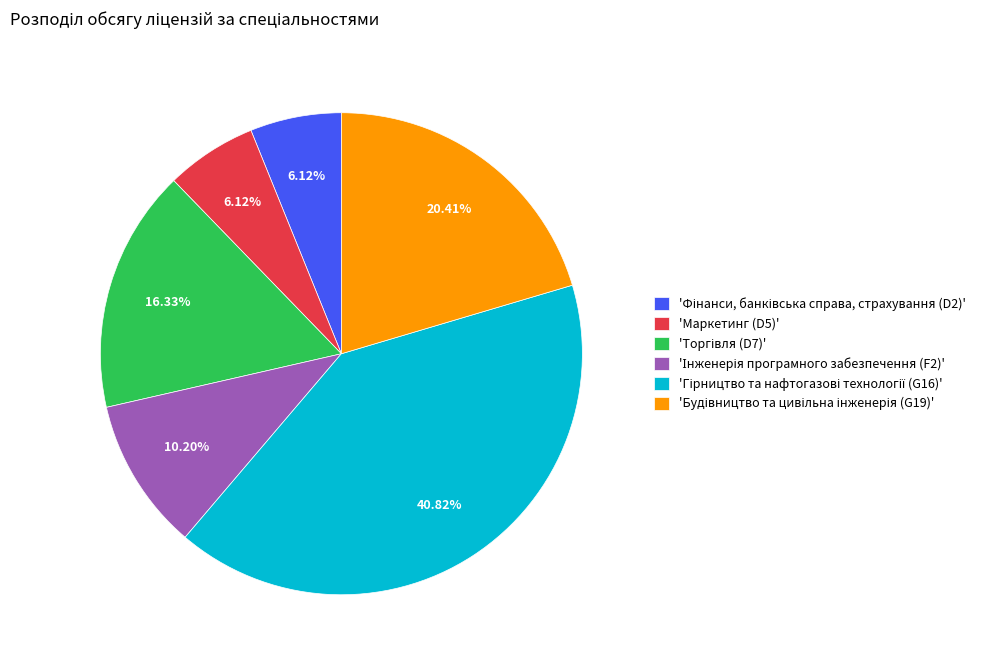

Is there any slice that represents more than half of the pie?

No